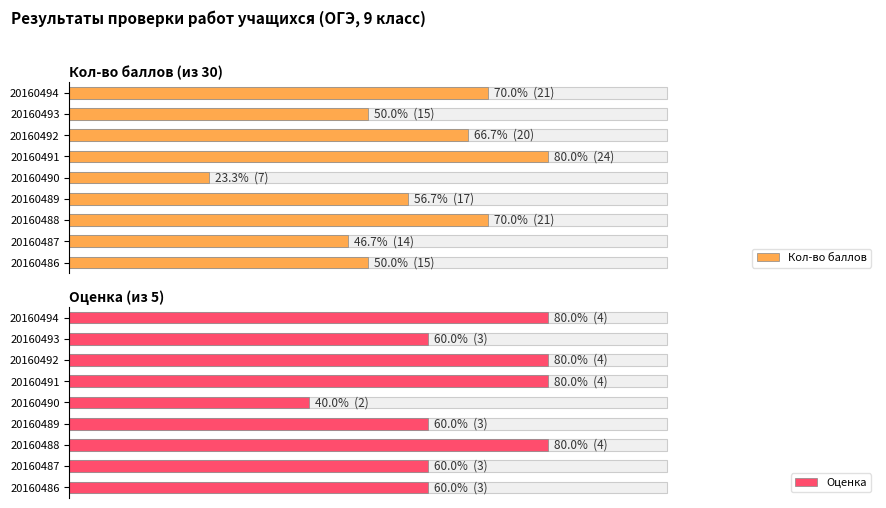

Reading left to right, transcribe all the data shown in this chart.

Кол-во баллов: 15	14	21	17	7	24	20	15	21
Оценка: 3	3	4	3	2	4	4	3	4